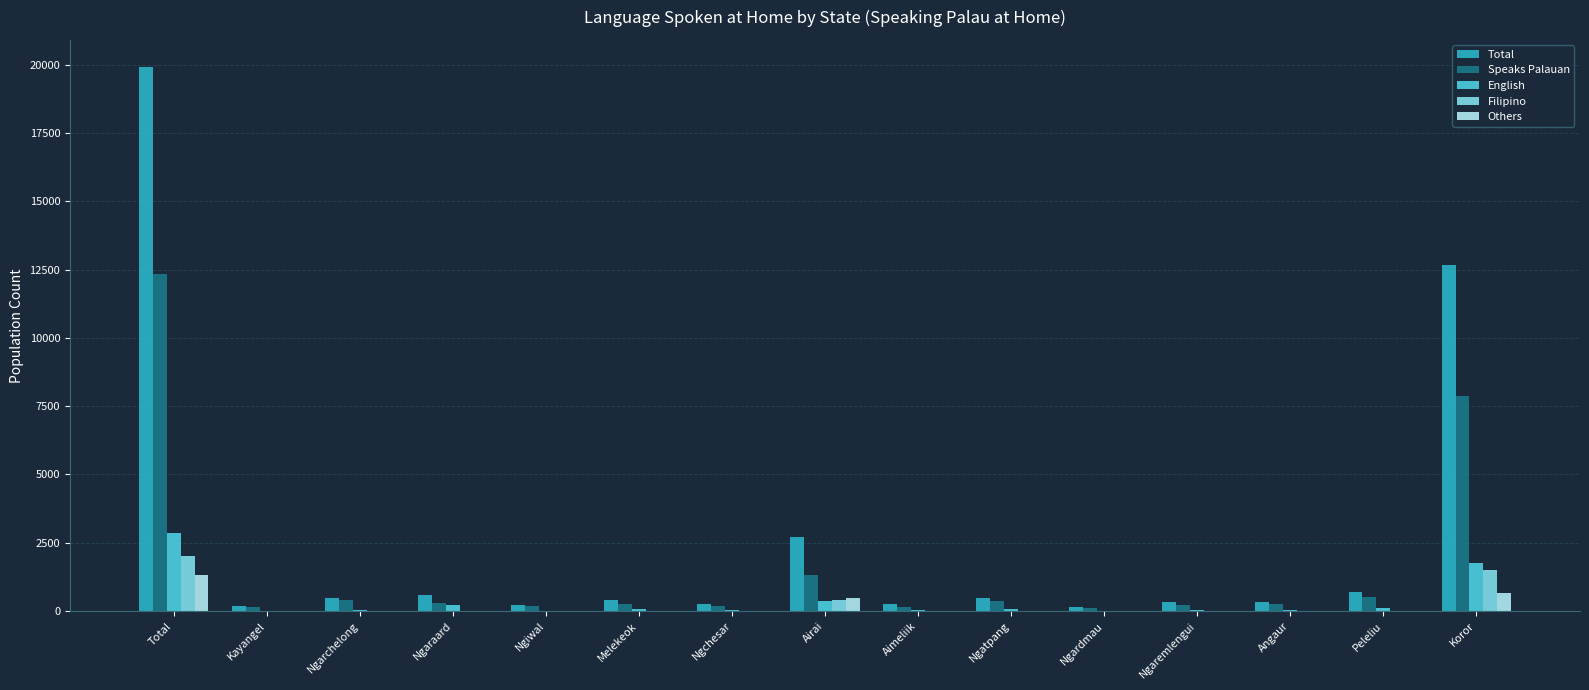

Where is Total nearest to the value 10036?

Koror